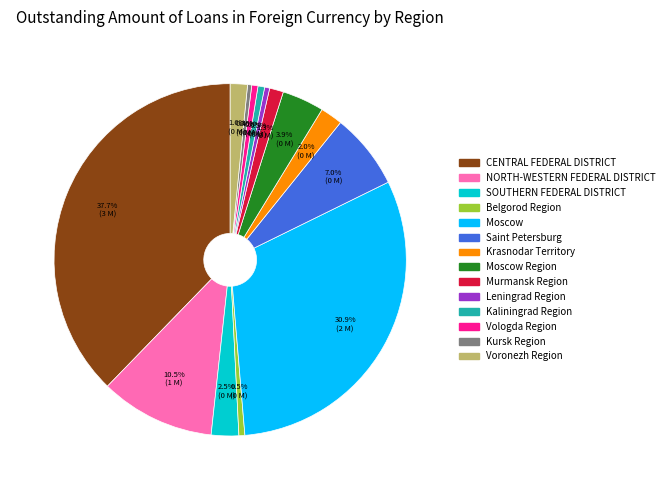

How many segments does this pie chart have?

14